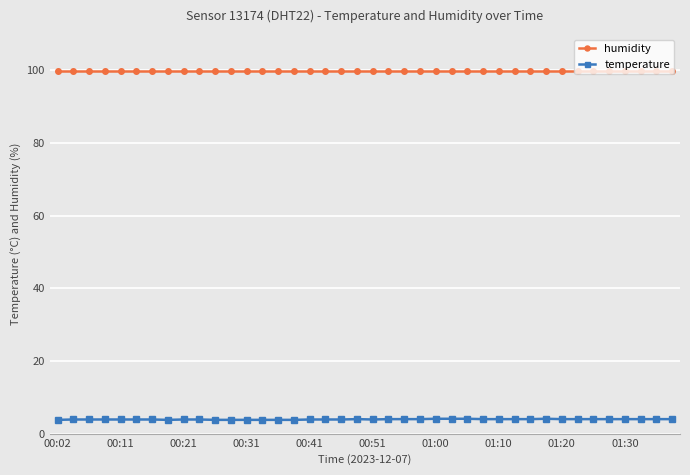

Rank the series by their average value, from lowest to highest.

temperature, humidity